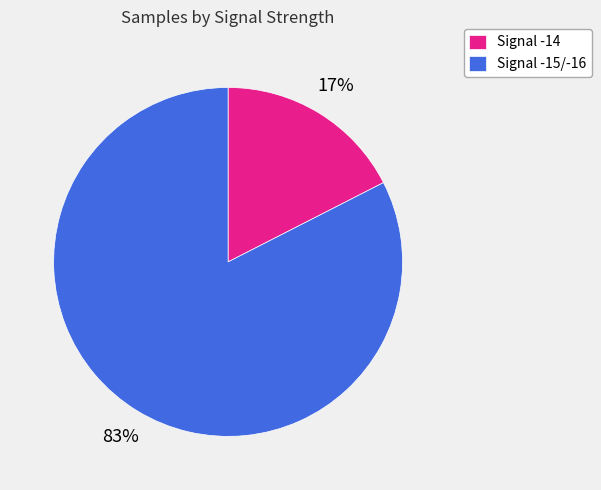

Between Signal -15/-16 and Signal -14, which is larger?

Signal -15/-16